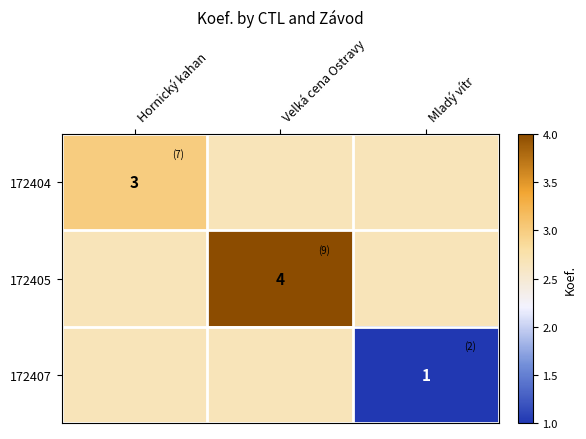

The value of 172405 at Velká cena Ostravy is 4.0. True or false?

True